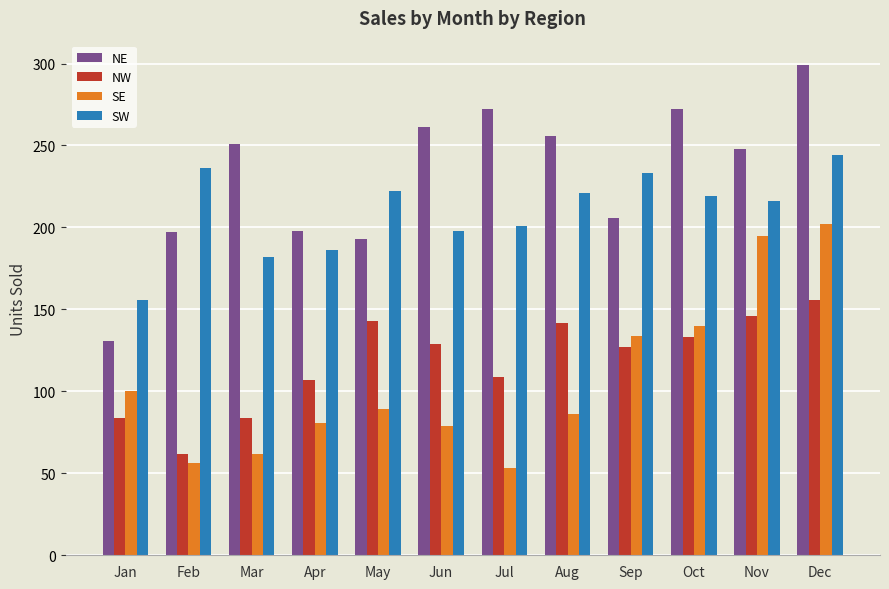

How many bars are there in total?

48